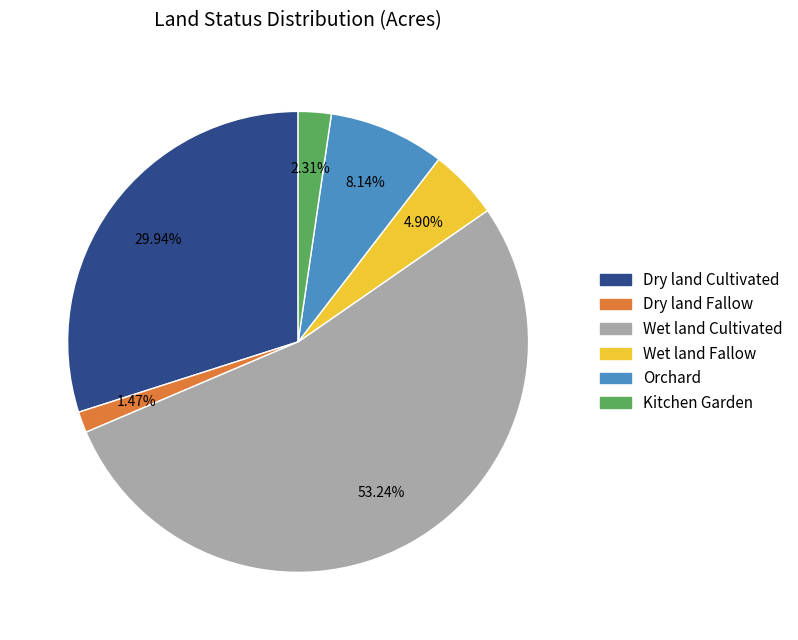

True or false: Dry land Cultivated accounts for 21% of the total.

False